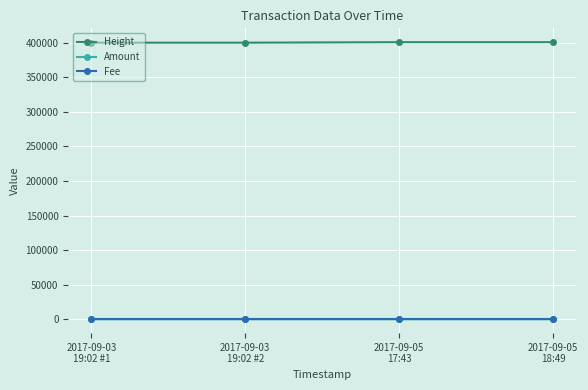

True or false: Height and Fee cross at least once.

False